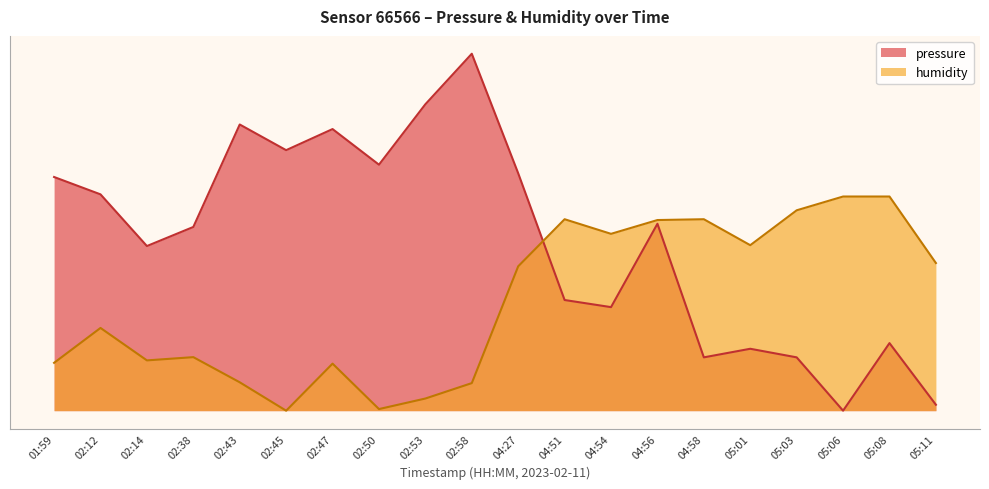

Is the value of pressure at 05:06 greater than the value of humidity at 02:58?

No